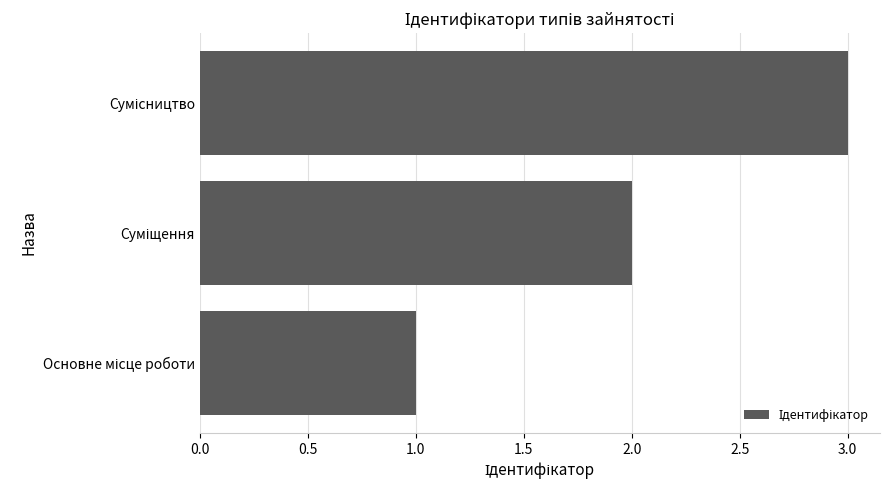

What is the maximum value shown in the chart?

3